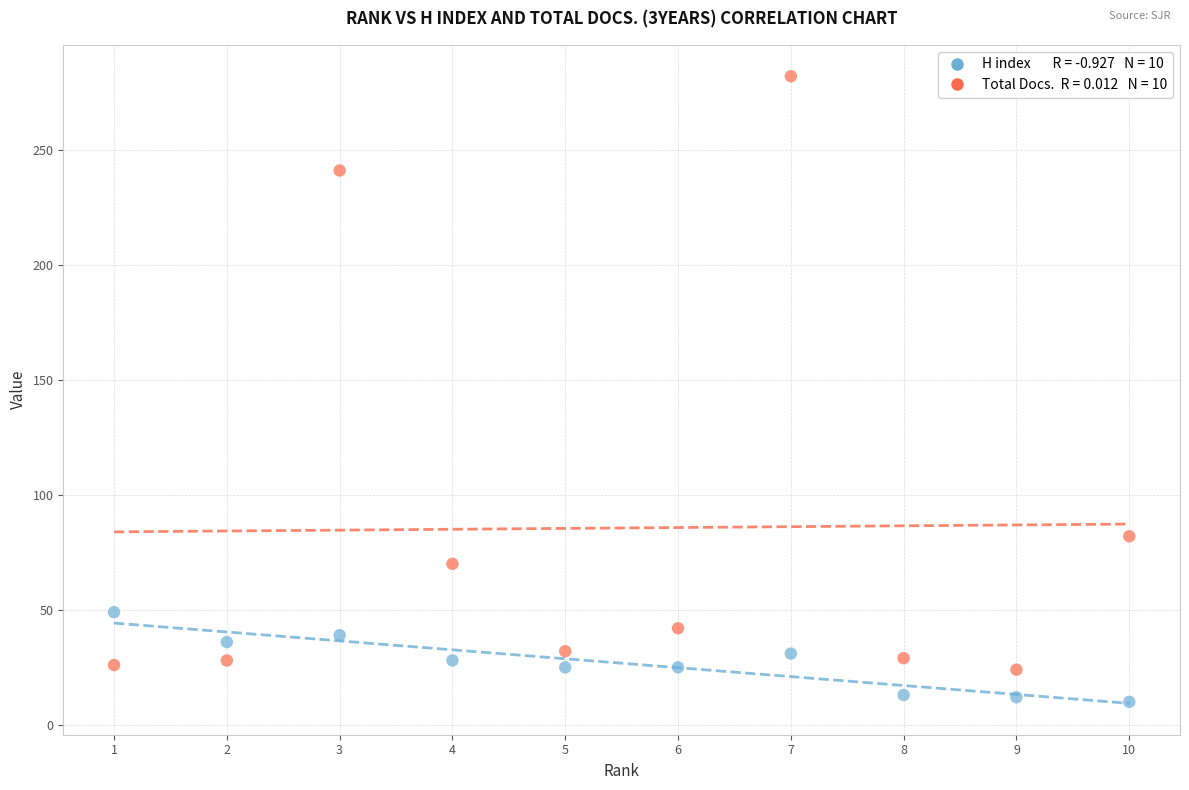

Across all data points, what is the range of Y values (max minus min)?

272